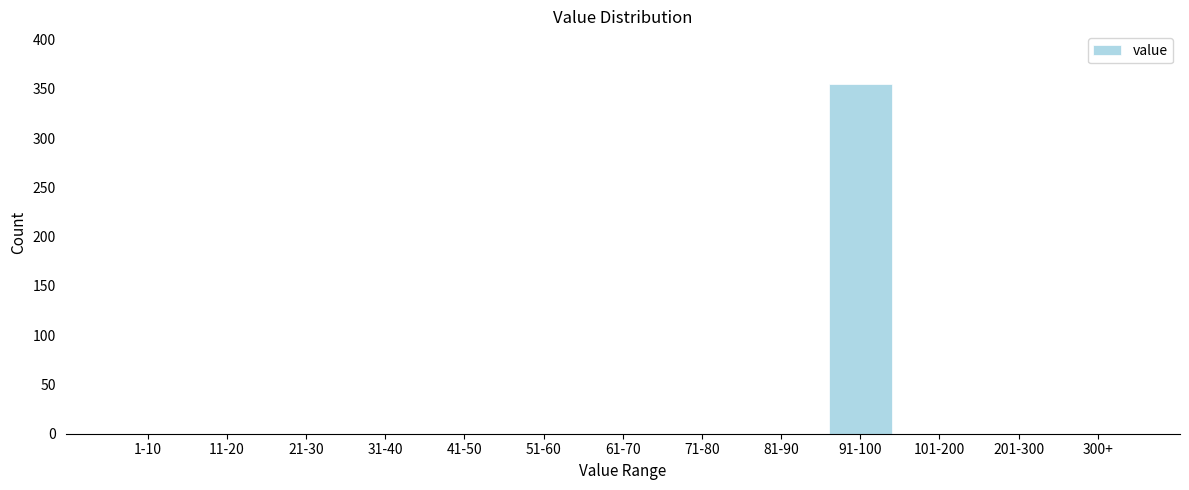

Reading right to left, list all the values displayed in this chart.

300+=0	201-300=0	101-200=0	91-100=355	81-90=0	71-80=0	61-70=0	51-60=0	41-50=0	31-40=0	21-30=0	11-20=0	1-10=0